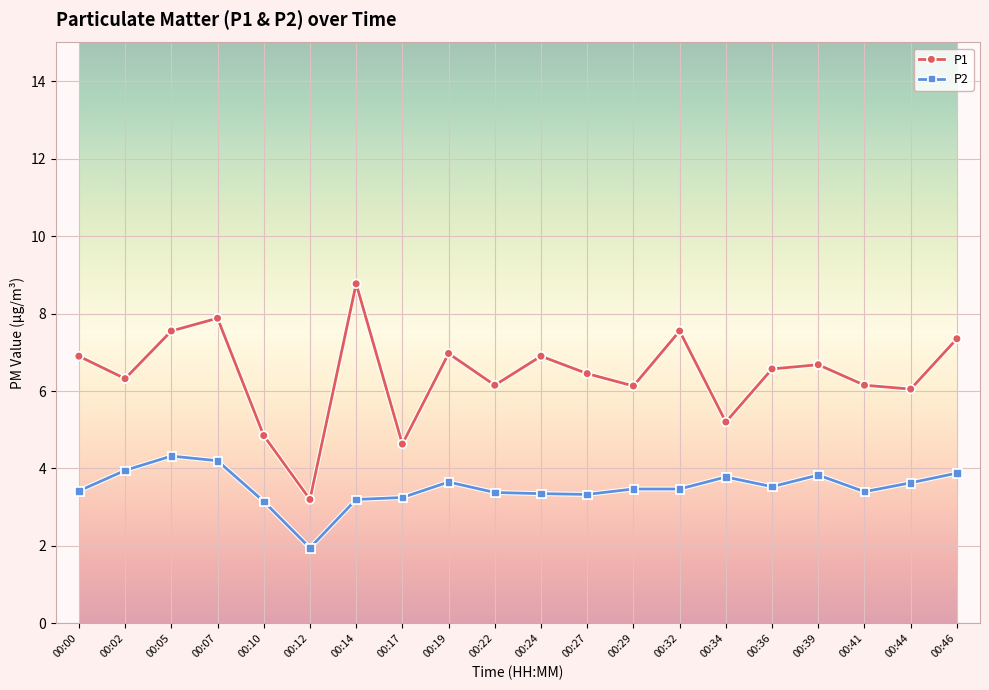

Rank the series at 00:05 from lowest to highest value.

P2, P1